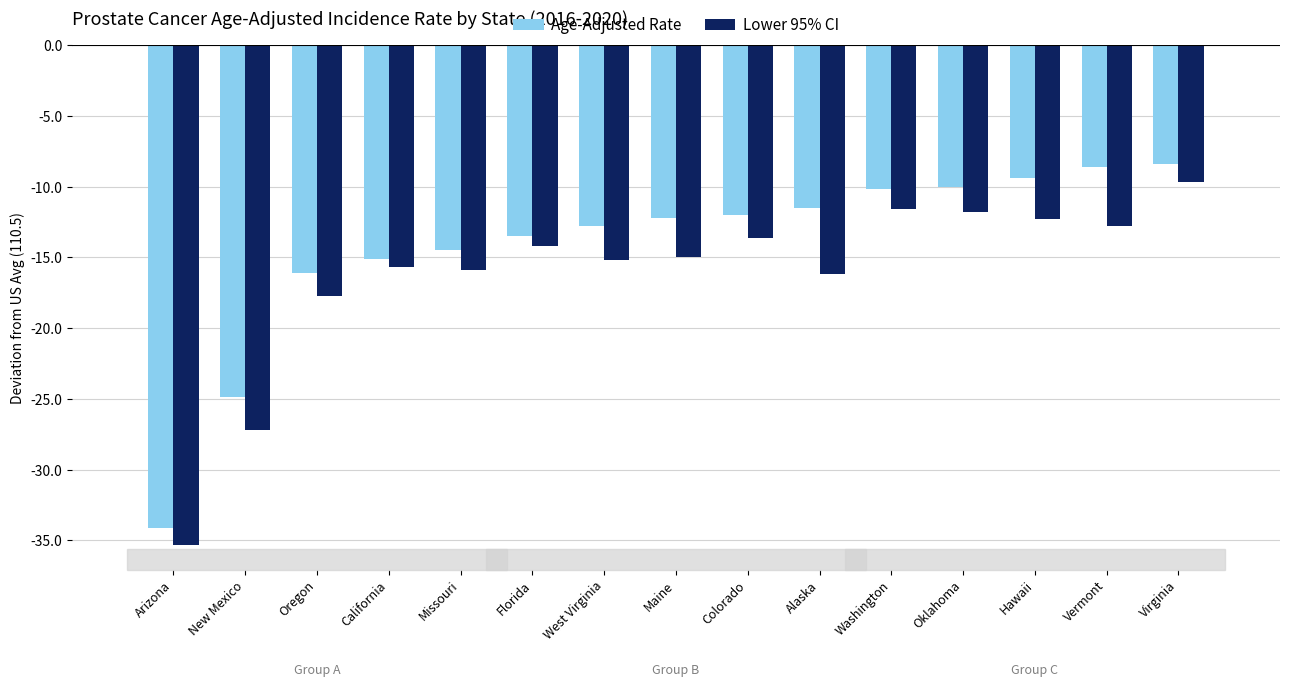

What is the average value of the Lower 95% CI series?

-16.3